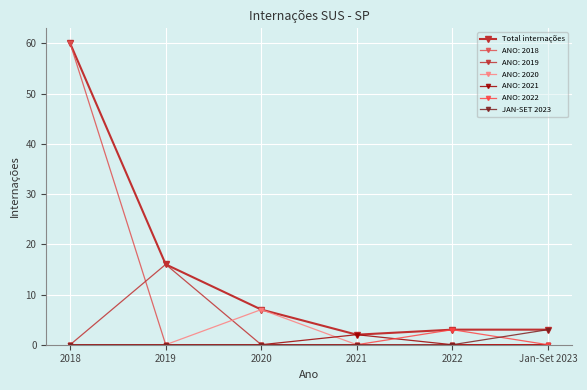

What is the total value across all series at Jan-Set 2023?

6